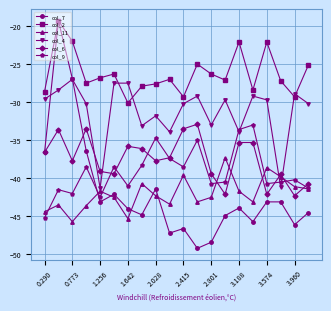

After their last crossing, which series has the higher values: col_7 or col_11?

col_11